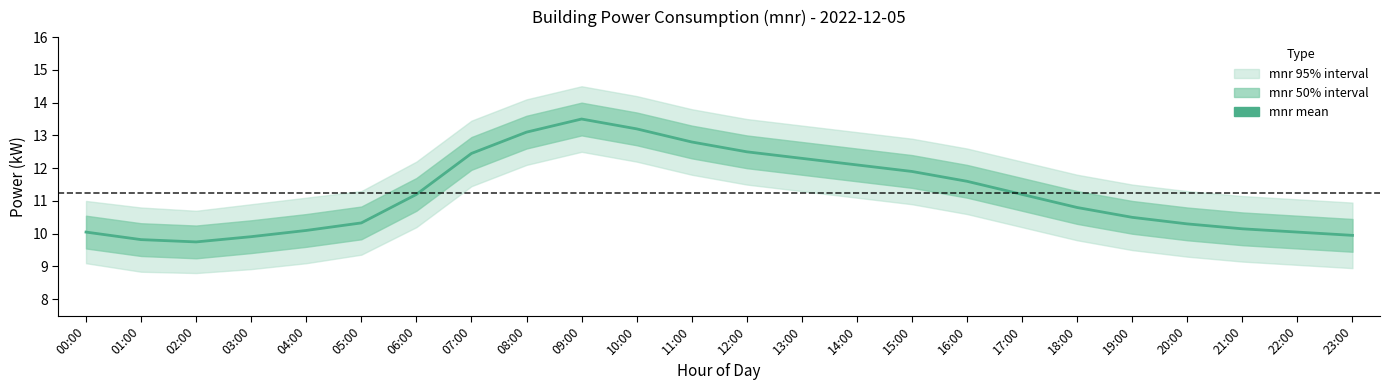

What position from the left is 03:00?

4